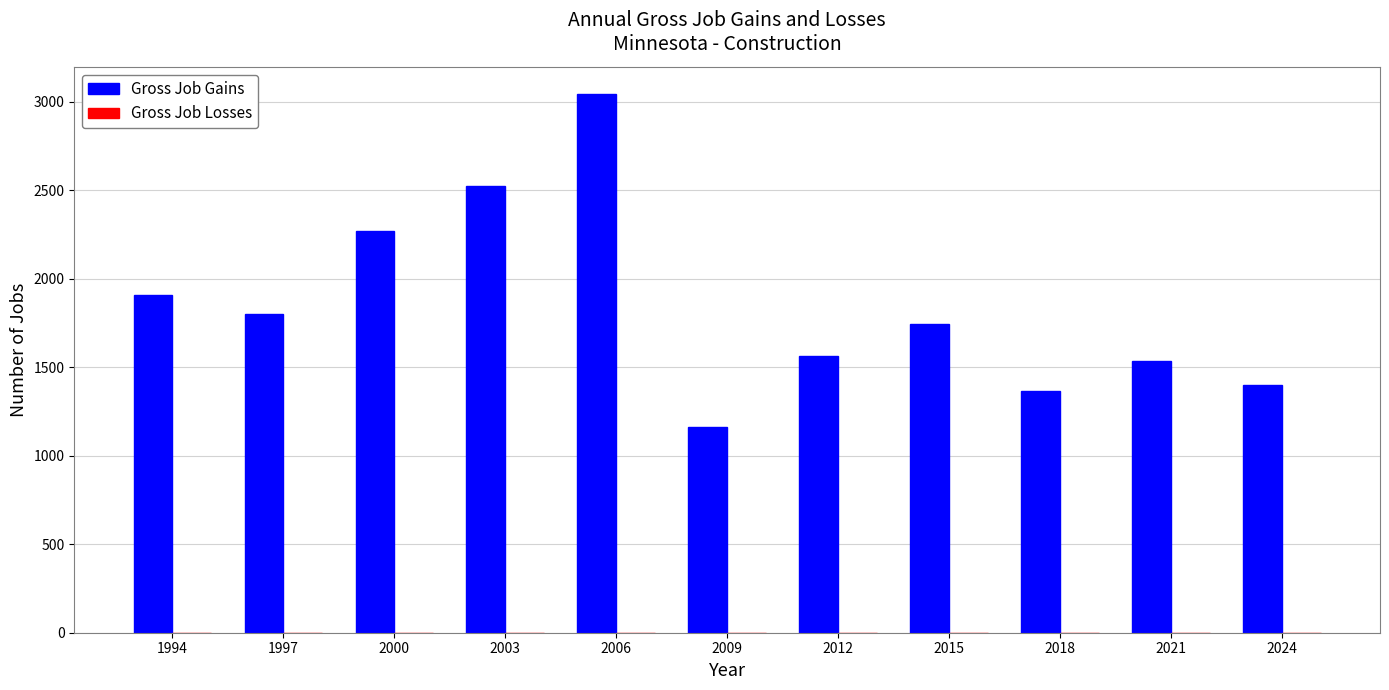

Which label corresponds to the smallest value in the chart?

2009